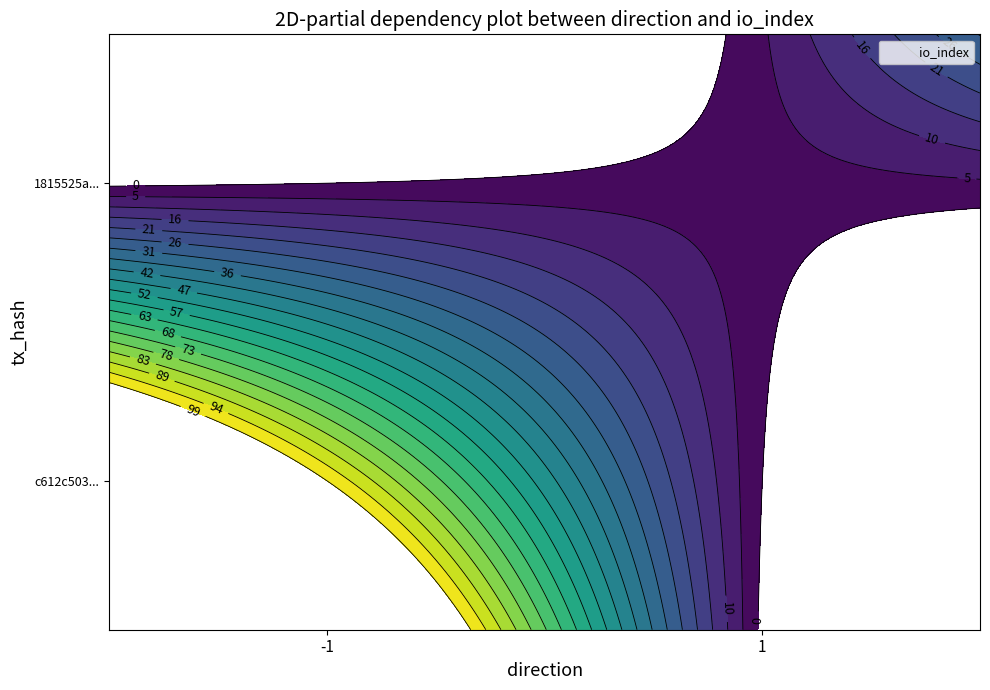

Reading left to right, extract all data points from this chart.

c612c503b3012c800b2de1bf08aafc78adb299d: -1	99
1815525a4ddbb980d269dd847a35ae955eacbbe: 1	3